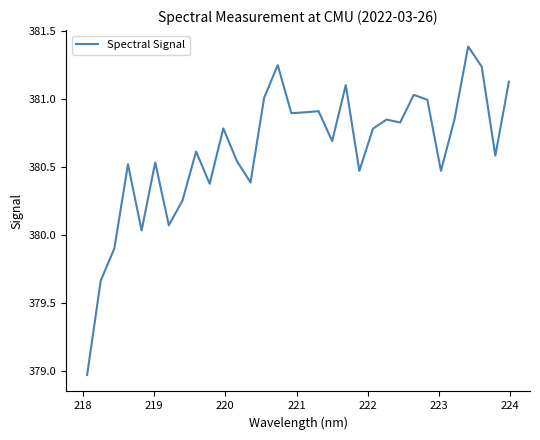

What is the maximum value shown in the chart?

381.4